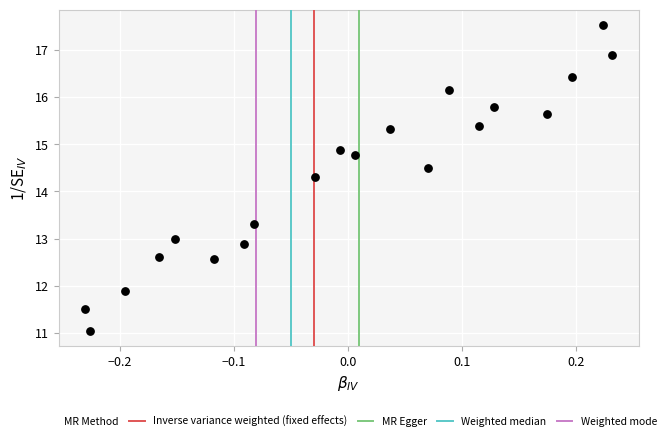

What Y value in the scatter plot is closest to 14?

14.3